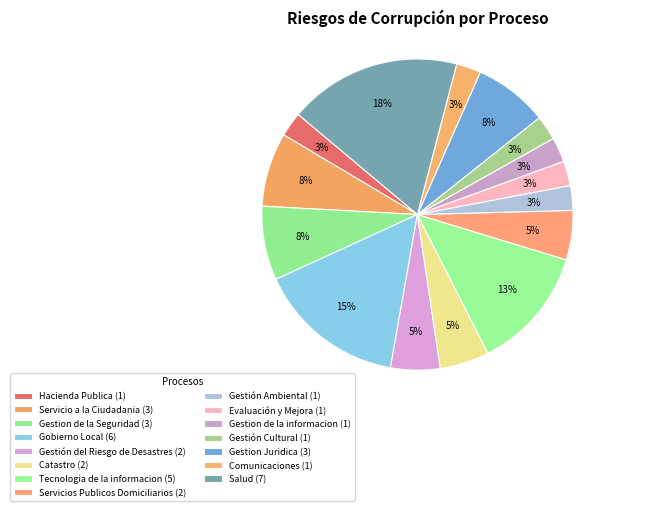

Which category has the smallest portion of the pie?

Hacienda Publica